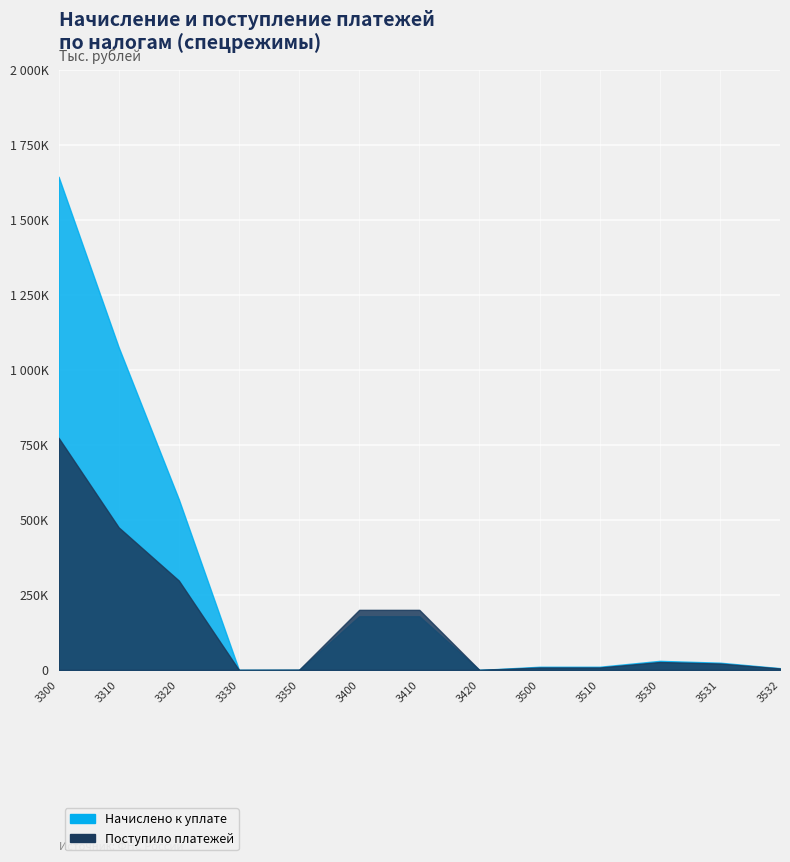

Does the chart display data point markers on the line(s)?

No